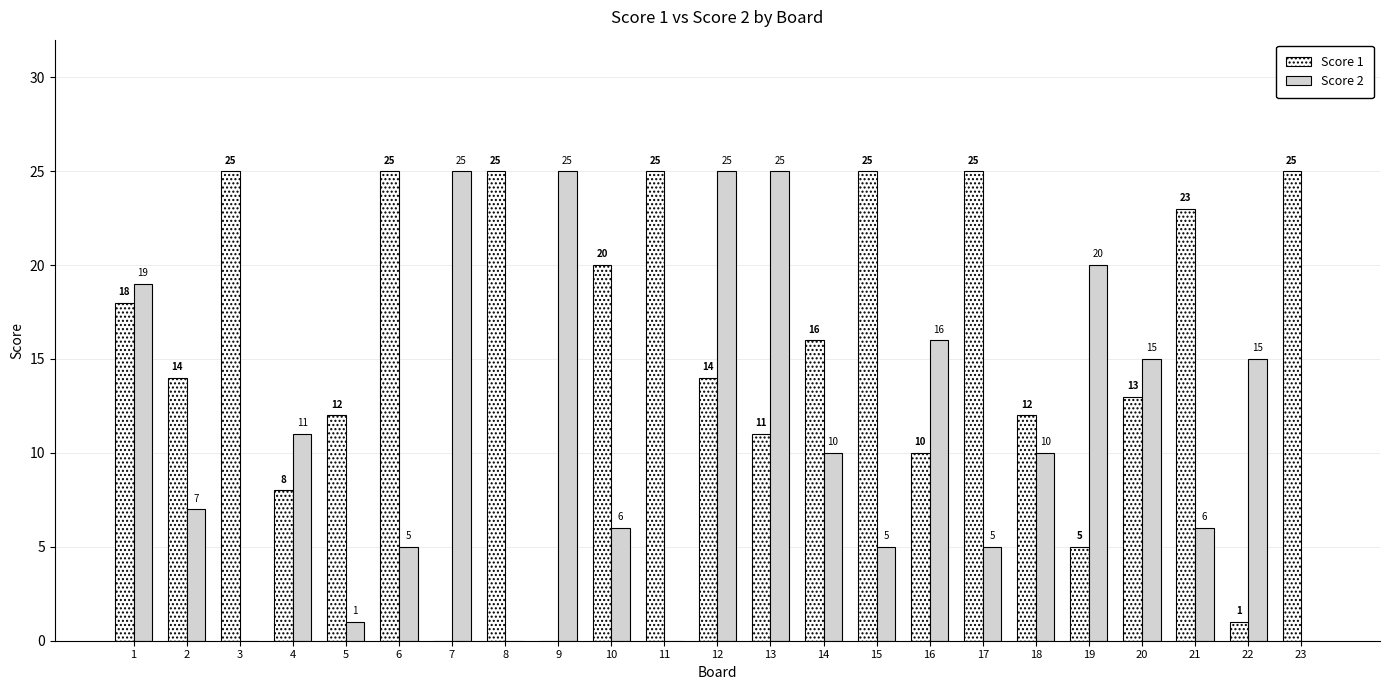

Reading left to right, what are all the values shown in this chart?

Score 1: 1=18	2=14	3=25	4=8	5=12	6=25	7=0	8=25	9=0	10=20	11=25	12=14	13=11	14=16	15=25	16=10	17=25	18=12	19=5	20=13	21=23	22=1	23=25
Score 2: 1=19	2=7	3=0	4=11	5=1	6=5	7=25	8=0	9=25	10=6	11=0	12=25	13=25	14=10	15=5	16=16	17=5	18=10	19=20	20=15	21=6	22=15	23=0